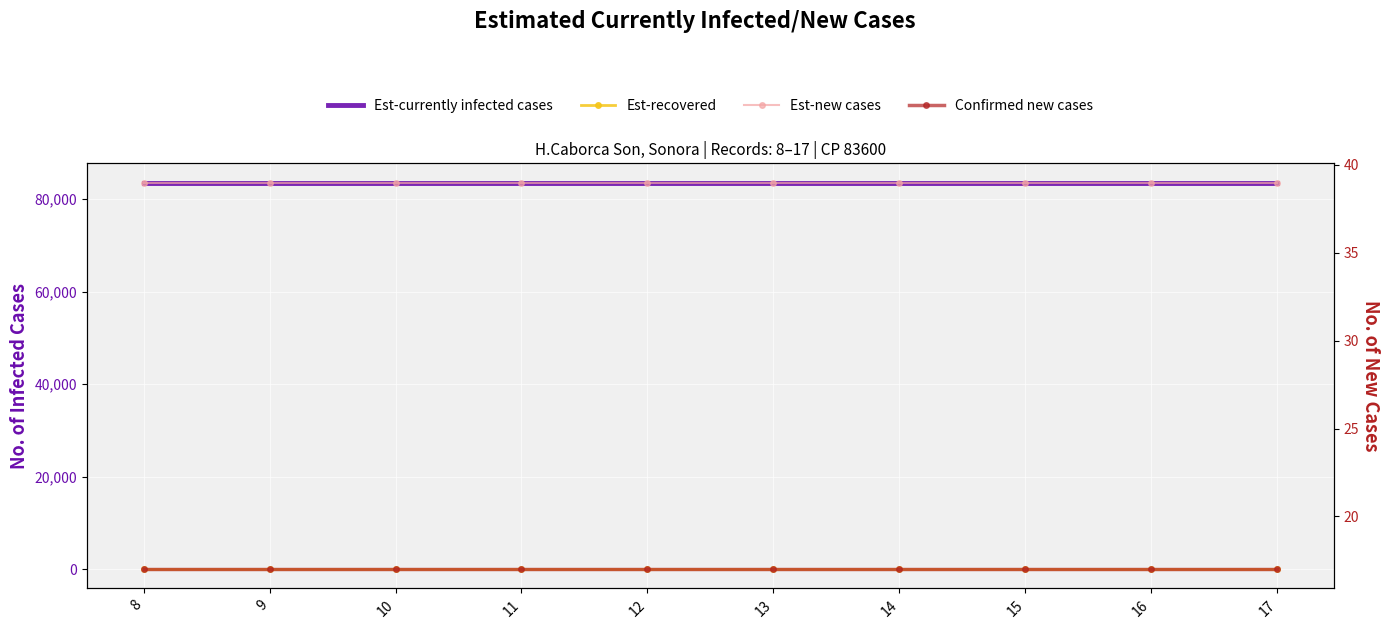

True or false: Est-currently infected cases and Est-new cases intersect in this chart.

False